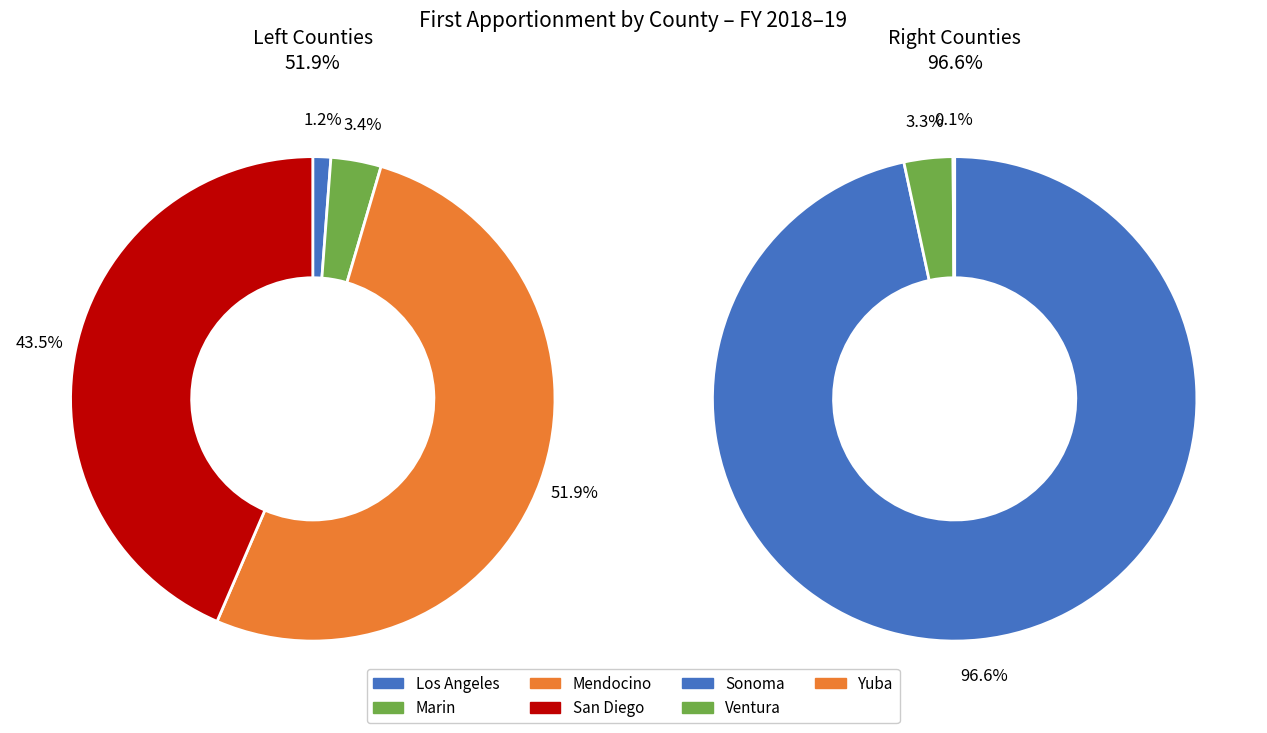

The Ventura slice represents 1% of the pie. True or false?

False